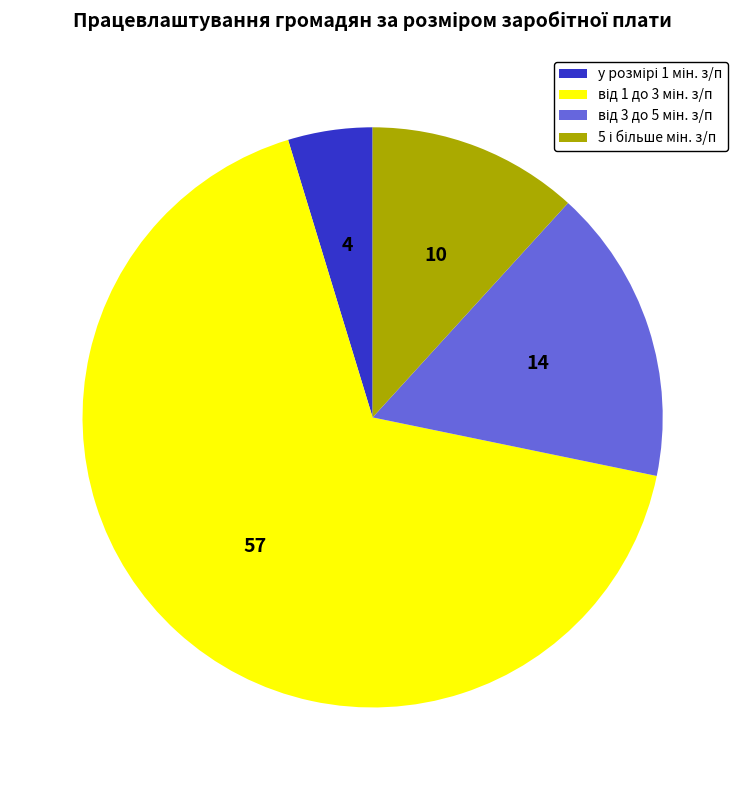

Is there any slice that represents more than half of the pie?

Yes